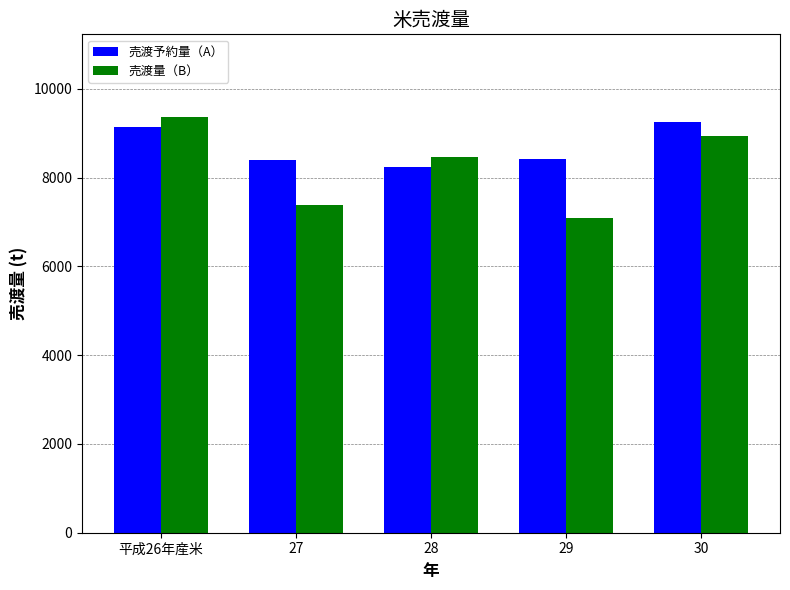

Are the bars horizontal?

No